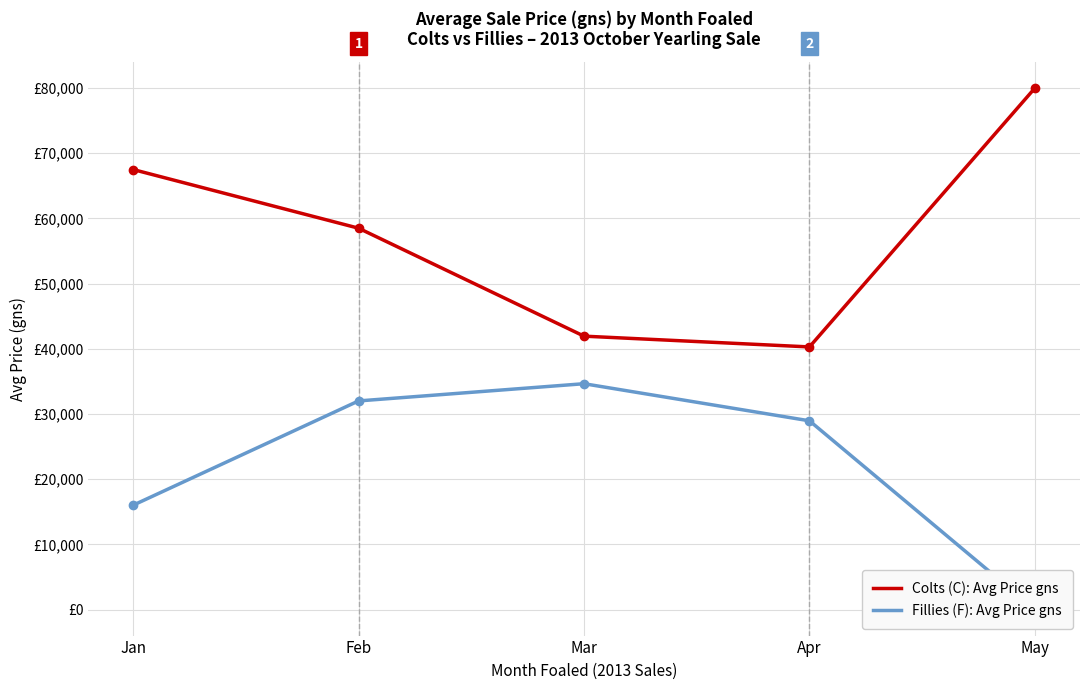

Where is the first local maximum for Fillies (F): Avg Price gns?

Mar